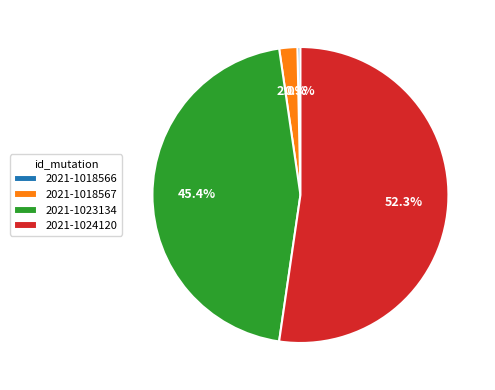

How many slices are in this pie chart?

4